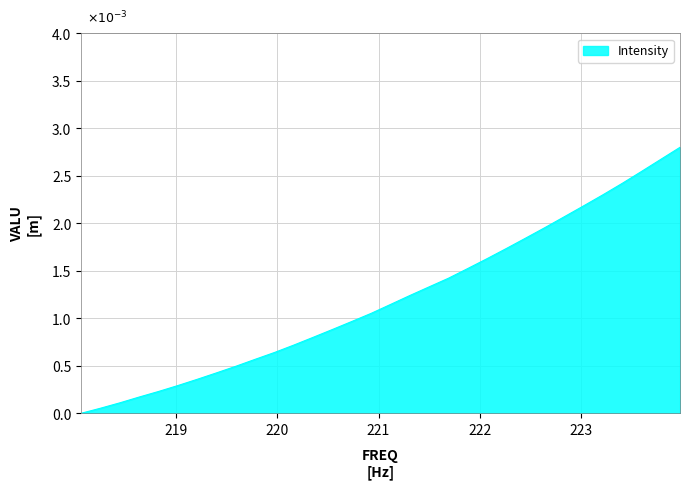

Does the chart display data point markers on the line(s)?

No